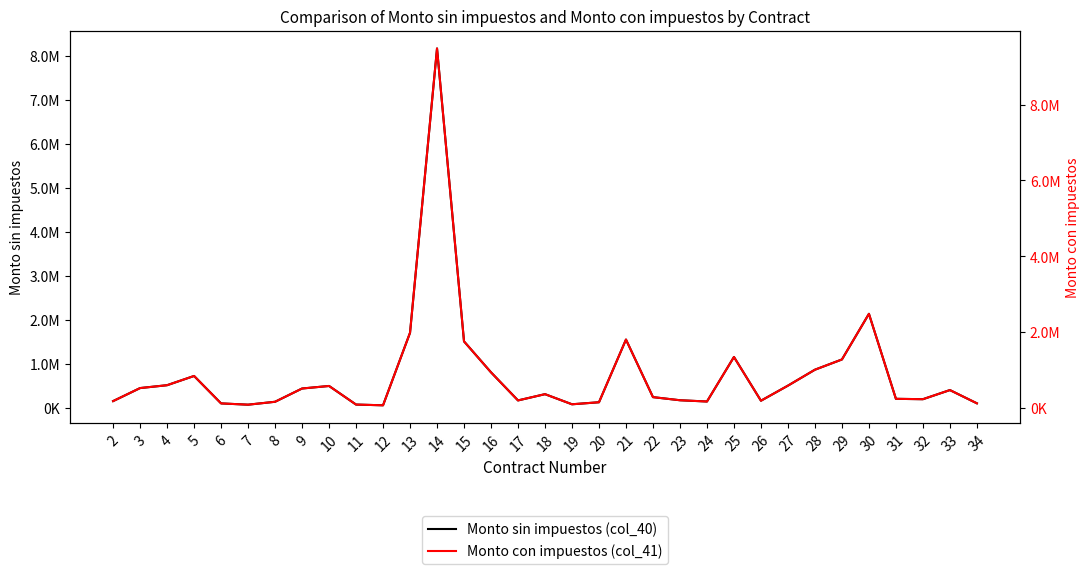

Reading left to right, list all the values displayed in this chart.

Monto sin impuestos (col_40): 2=156904.6	3=453390.9	4=518569.1	5=728447.8	6=104791.7	7=75635.5	8=141796.2	9=443323.9	10=501084.4	11=78372.4	12=61618.6	13=1710395.2	14=8174057.9	15=1514644.5	16=811149.0	17=172466.5	18=314812.5	19=84756.7	20=130987.6	21=1556190.7	22=247450.5	23=176427.8	24=147844.2	25=1160354.6	26=165803.8	27=508615.1	28=870970.8	29=1103444.2	30=2141088.9	31=208909.0	32=200409.7	33=407716.7	34=106626.7
Monto con impuestos (col_41): 2=182009.3	3=525933.4	4=601540.1	5=844999.4	6=121558.3	7=87737.2	8=164483.6	9=514255.7	10=581257.9	11=90912.0	12=71477.6	13=1984058.4	14=9481907.2	15=1756987.6	16=940932.8	17=200061.1	18=365182.5	19=98317.7	20=151945.6	21=1805181.2	22=287042.6	23=204656.2	24=171499.2	25=1346011.4	26=192332.4	27=589993.5	28=1010326.1	29=1279995.2	30=2483663.1	31=242334.4	32=232475.2	33=472951.4	34=123687.0